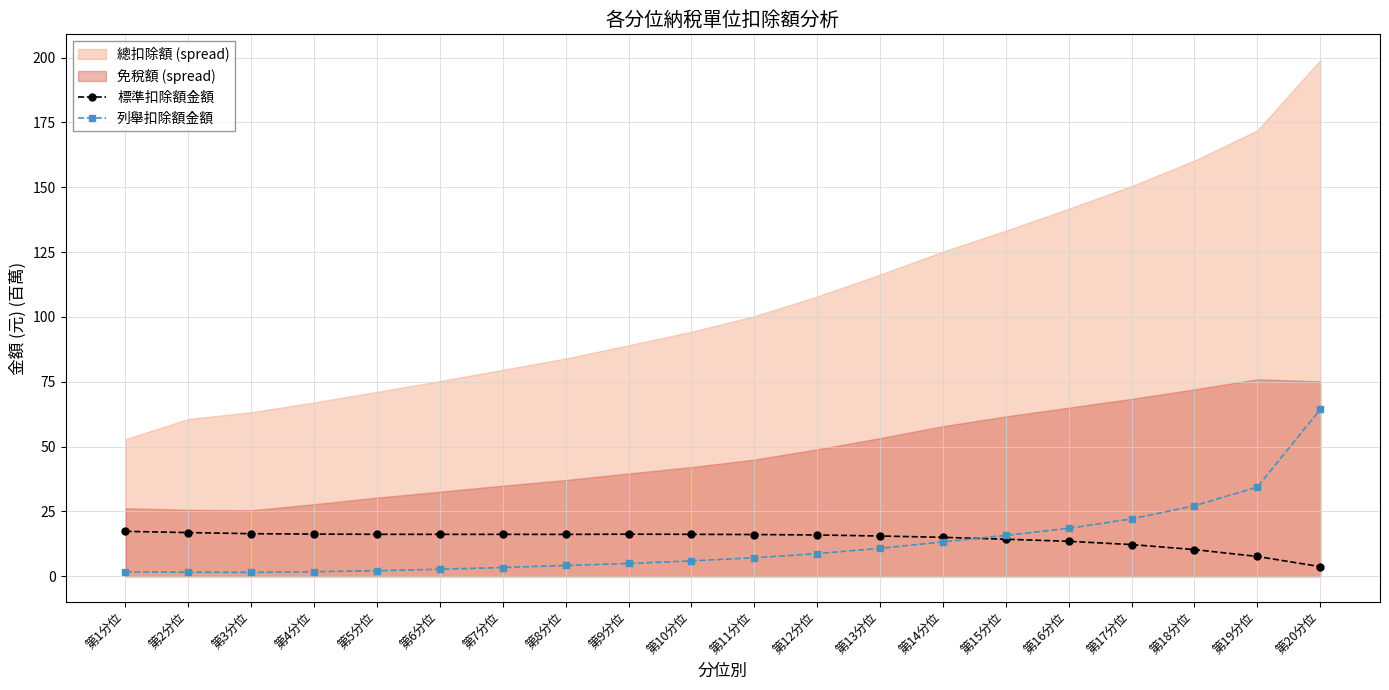

What is the sum of the 標準扣除額金額 values at 第18分位 and 第16分位?

23.8